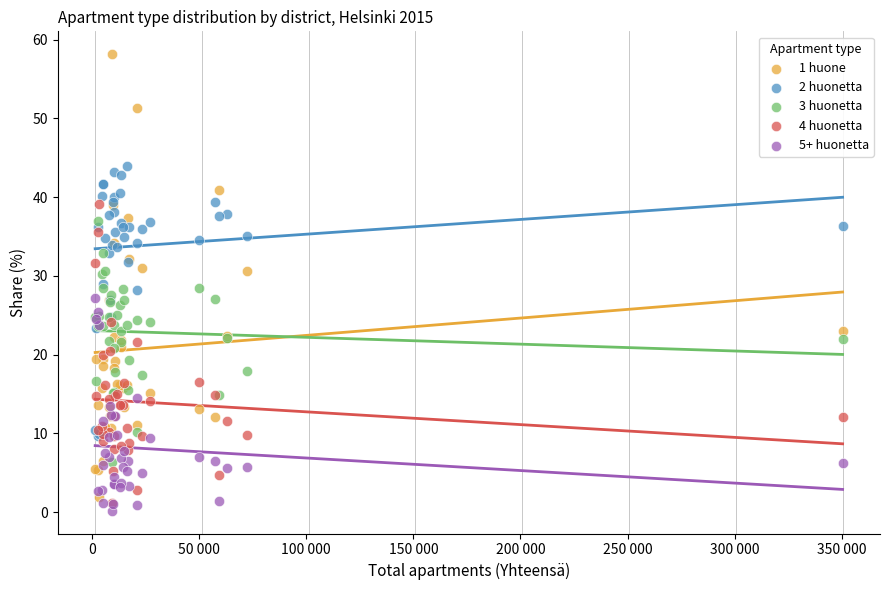

Which series contains the highest Y value?

1 huone